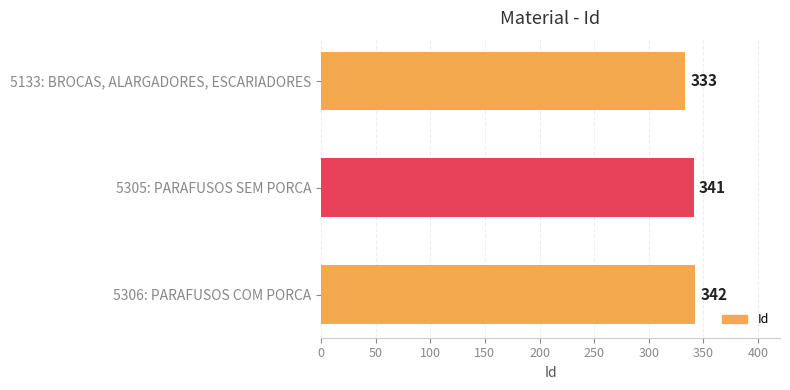

Reading bottom to top, extract all data points from this chart.

342	341	333